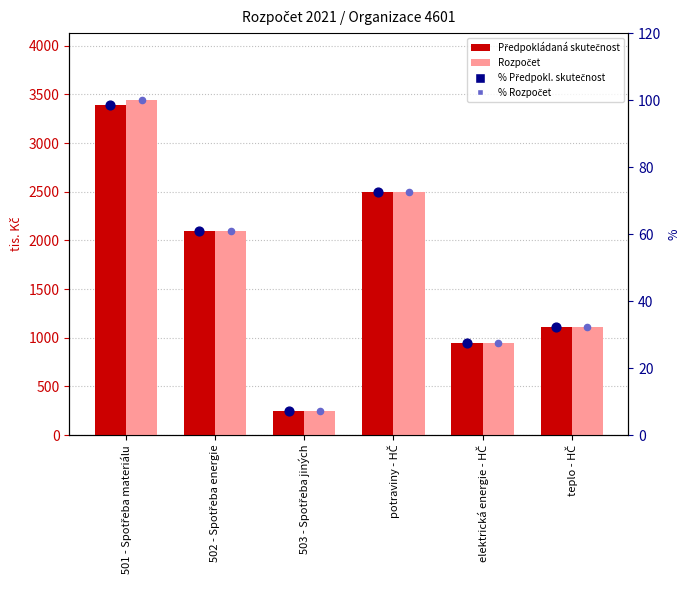

Is the value of Rozpočet at 502 - Spotřeba energie greater than the value of % Předpokládaná skutečnost at 503 - Spotřeba jiných?

Yes